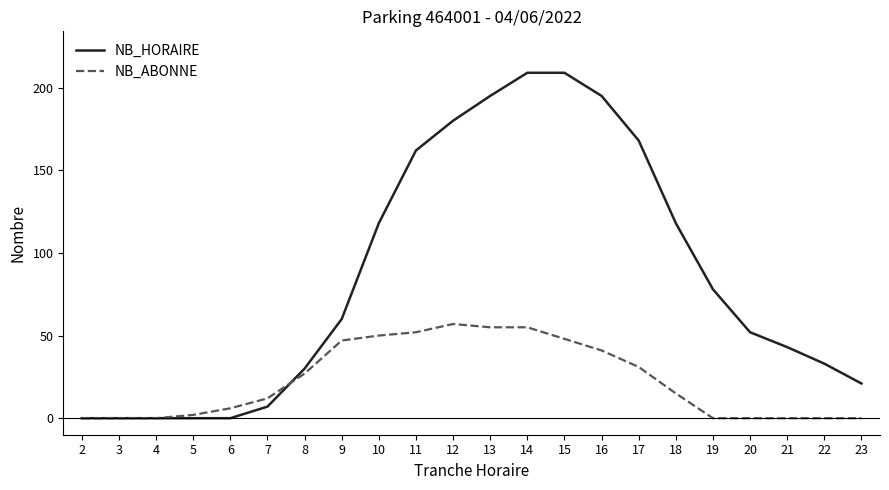

What is the difference between the maximum and second lowest values in the NB_HORAIRE series?

209